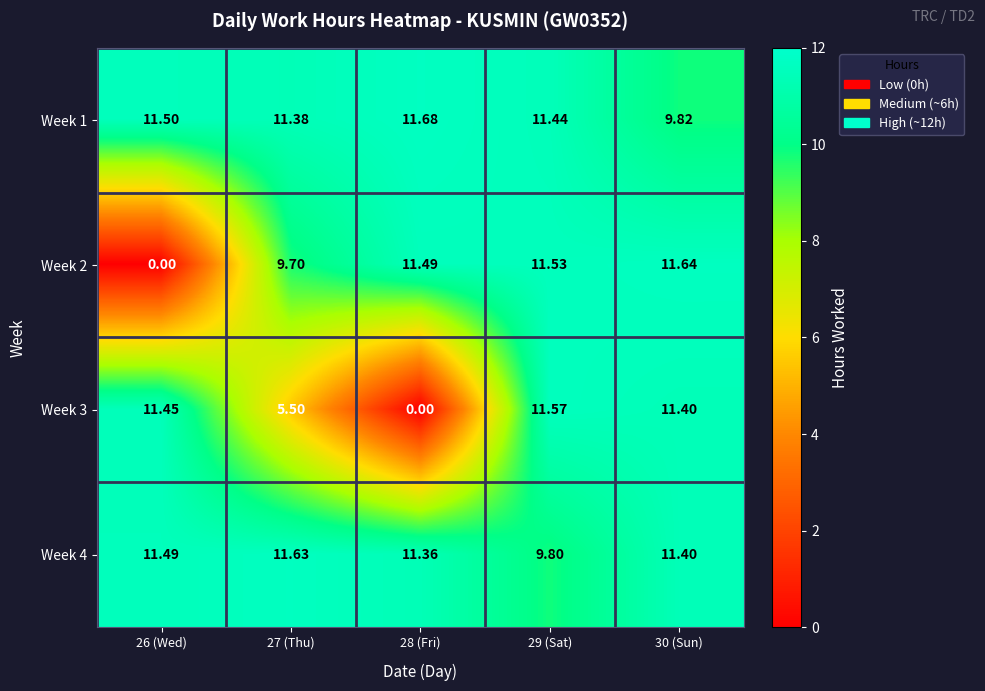

Is the value of Week 3 at 30 (Sun) greater than the value of Week 1 at 28 (Fri)?

No